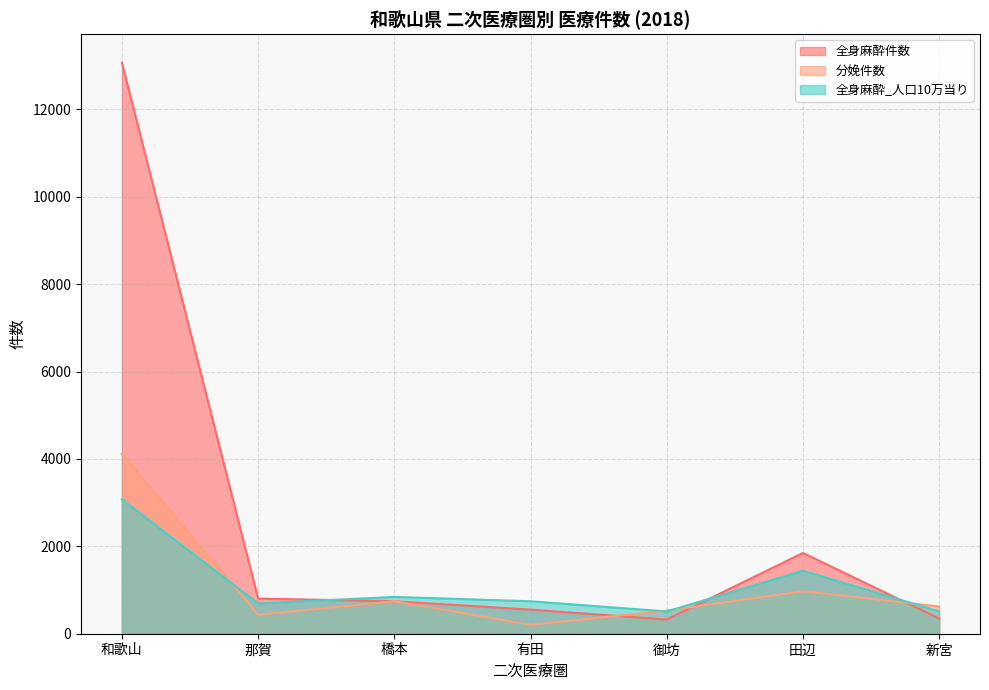

The 分娩件数 series shows 528.0 at 御坊. True or false?

True